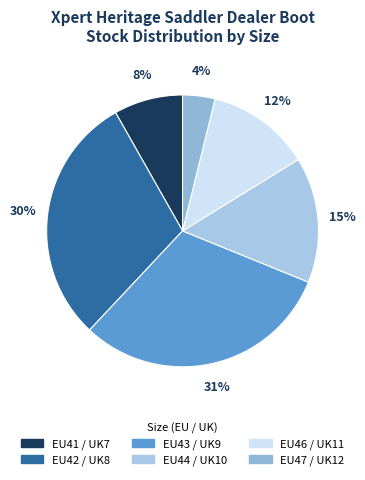

Count the number of slices in the pie.

6